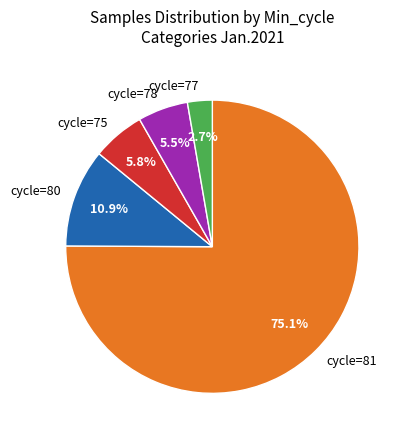

How much of the chart is everything except cycle=77?

97.3%